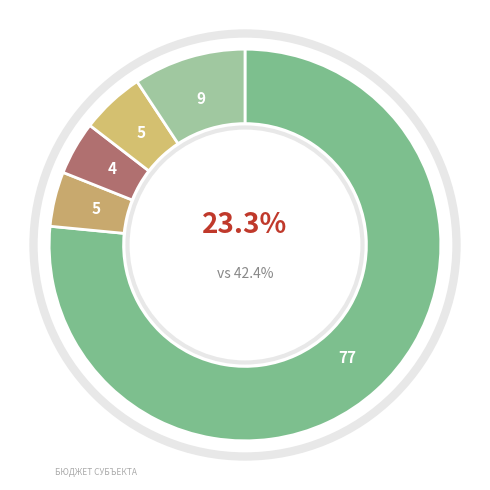

What percentage is the НАЛОГИ НА СОВОКУПНЫЙ ДОХОД slice, to the nearest percent?

4%